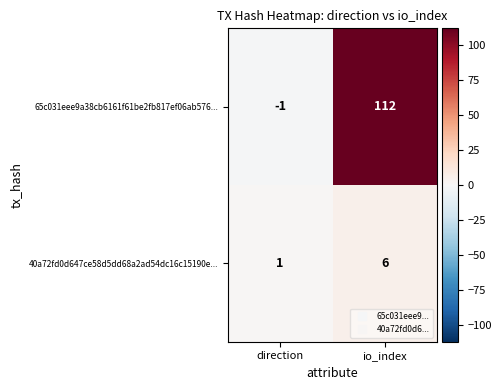

What is the average value of the 40a72fd0d647ce58d5dd68a2ad54dc16c15190e... series?

4